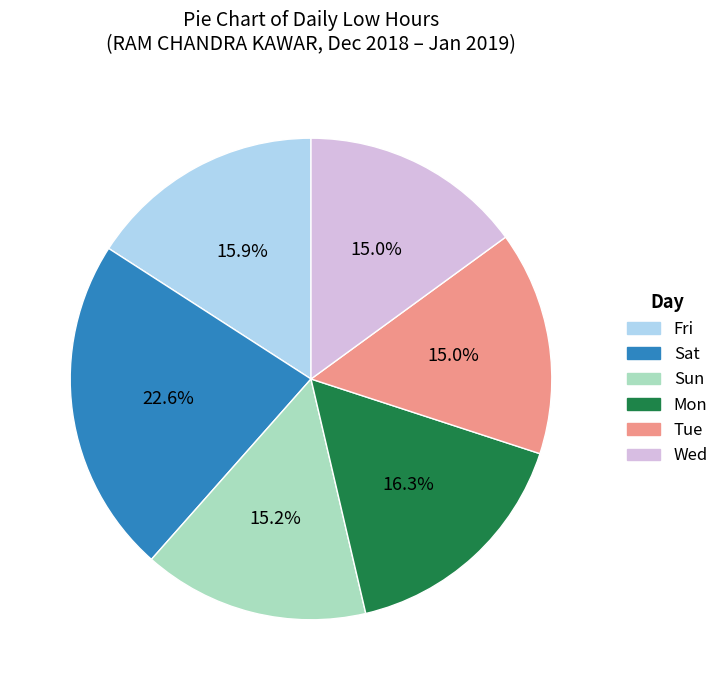

Does any single category account for the majority?

No